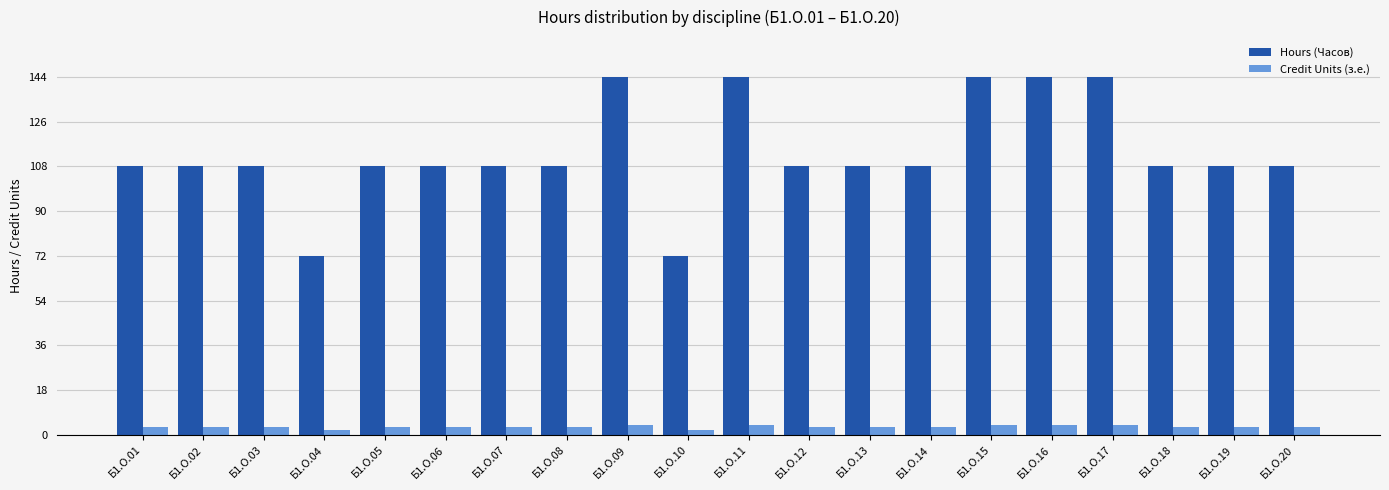

Which series has the largest range (max minus min)?

Hours (Часов)